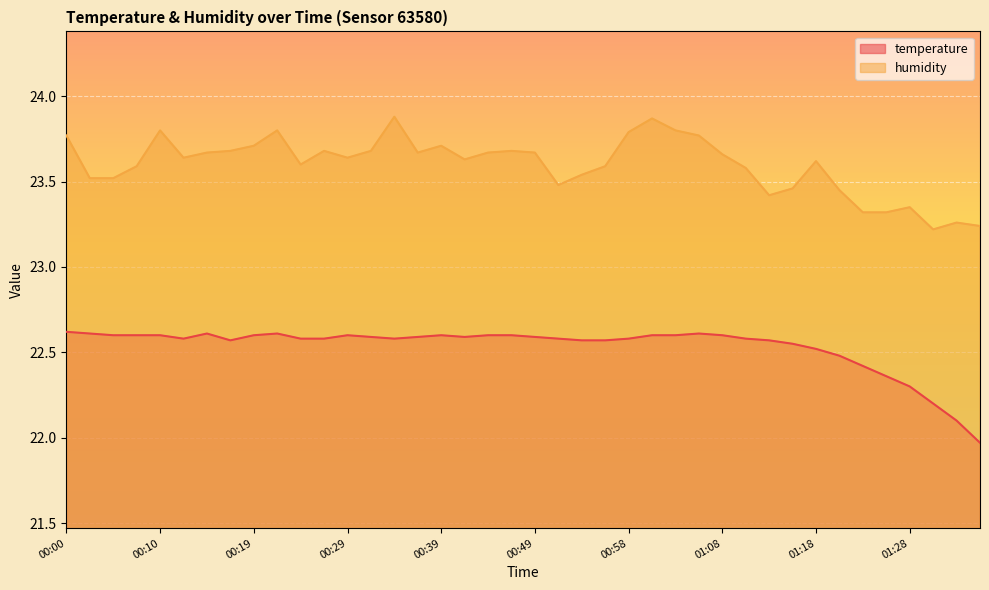

How many lines are shown in the chart?

2